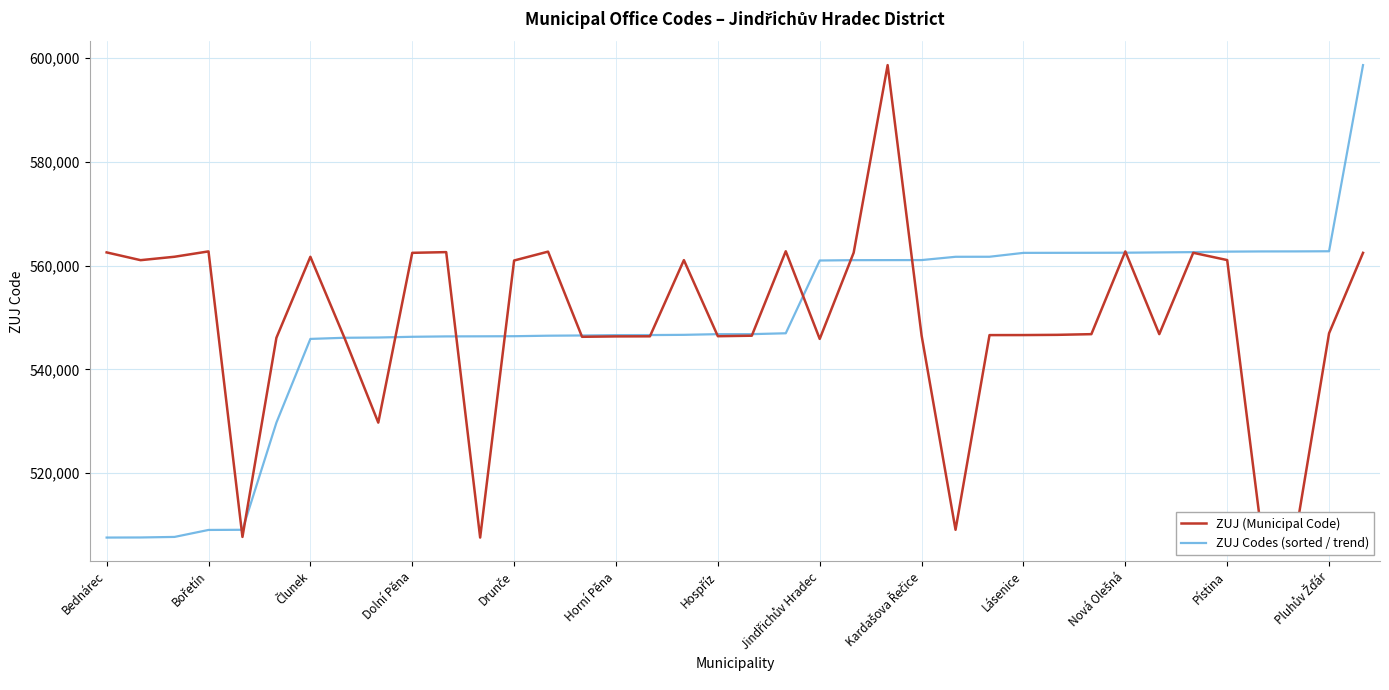

What is the maximum value for ZUJ (Municipal Code)?

598631